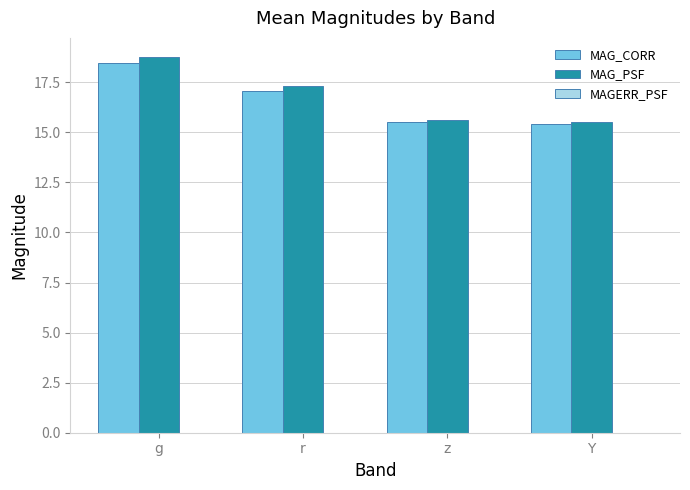

The MAG_PSF series shows 9.7 at Y. True or false?

False